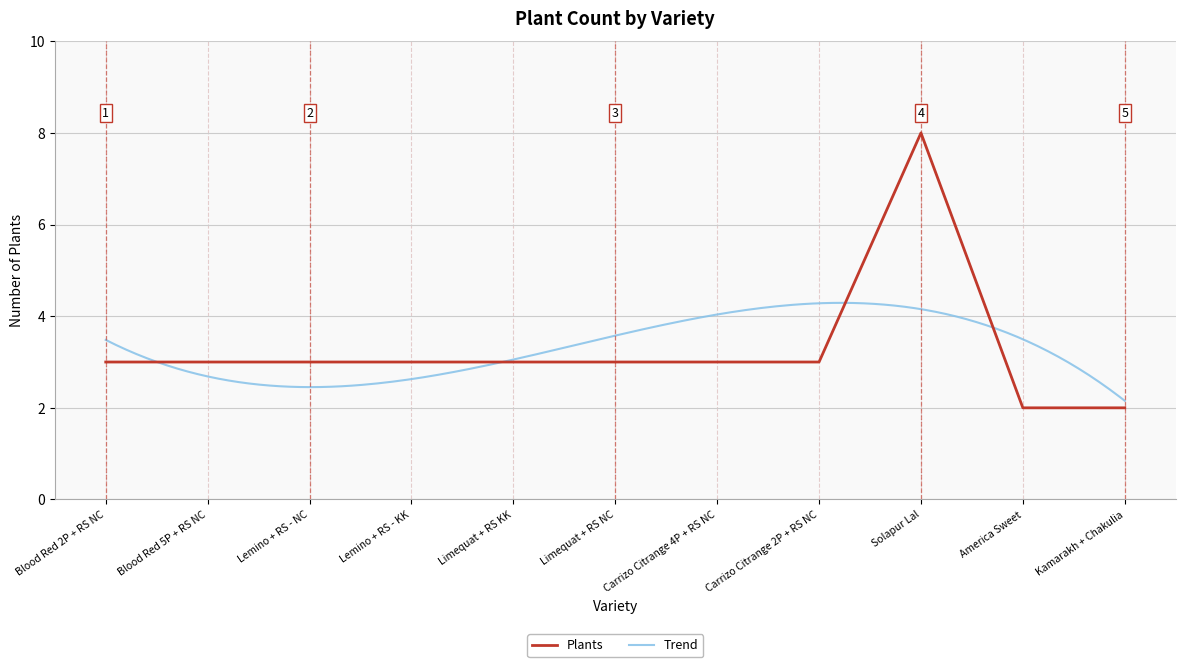

Read the value at Limequat + RS NC.

3